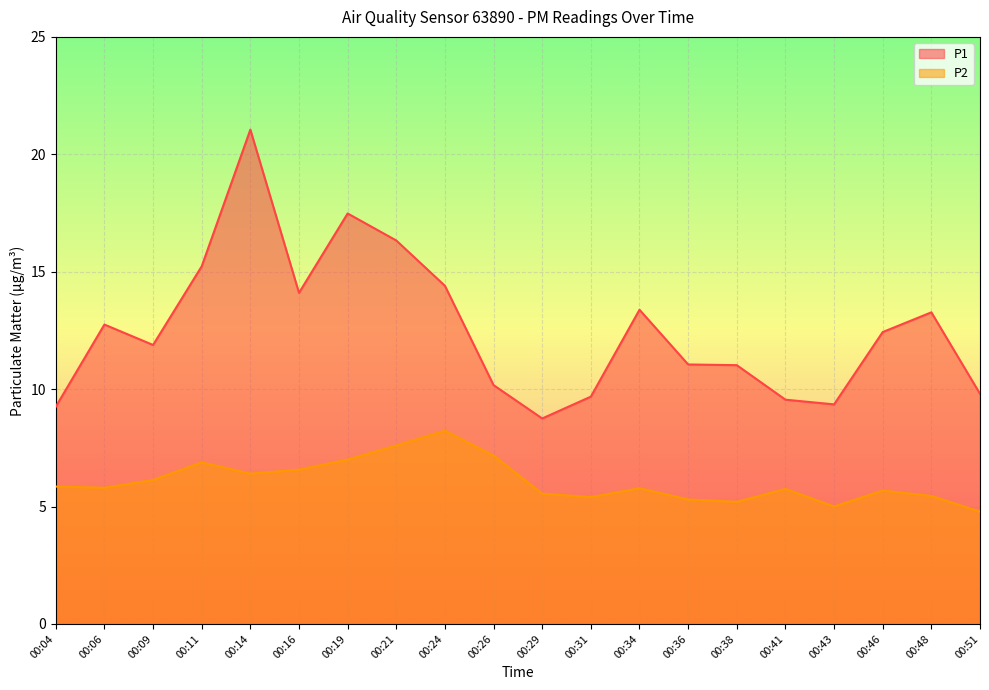

What is the maximum value for P2?

8.2